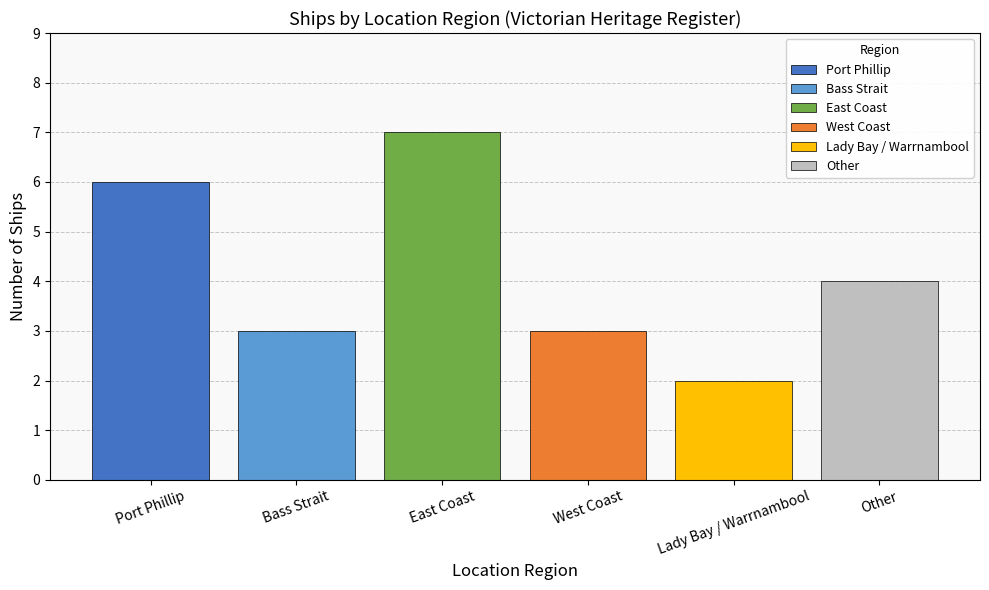

What is the change in value from West Coast to Lady Bay / Warrnambool?

-1